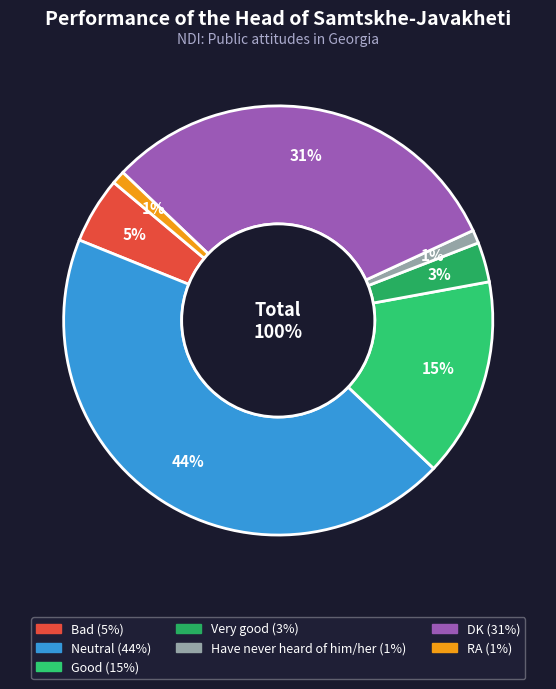

What is the change in value from Bad to Have never heard of him/her?

-4